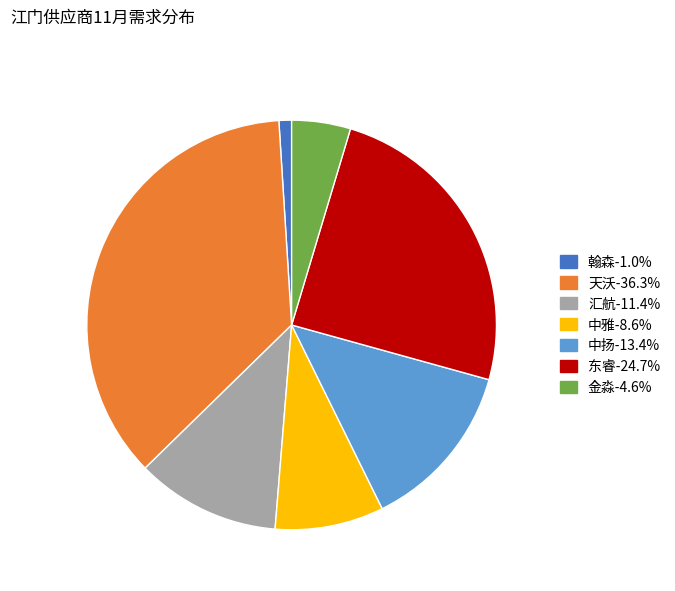

Does any single category account for the majority?

No